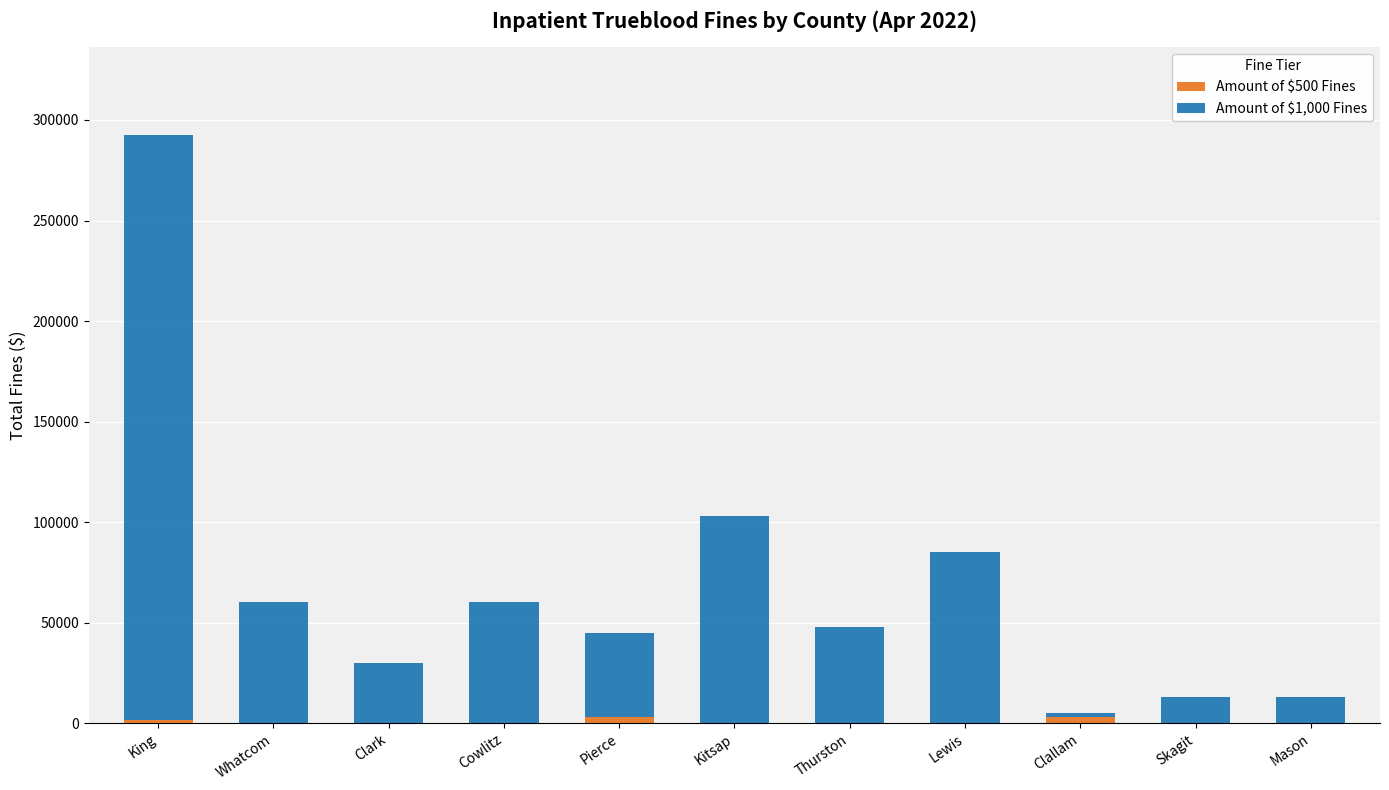

What is the total value across all series at Skagit?

13000